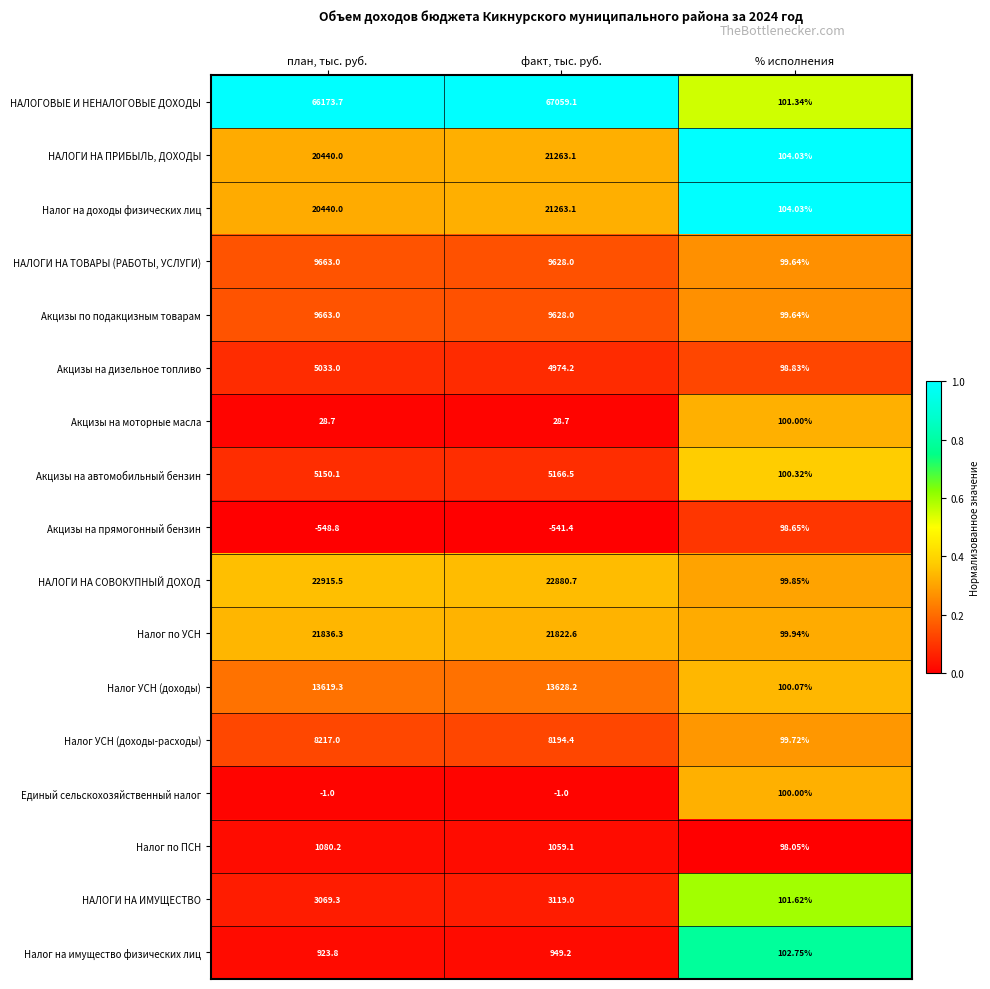

What is the greatest value displayed?

67059.1